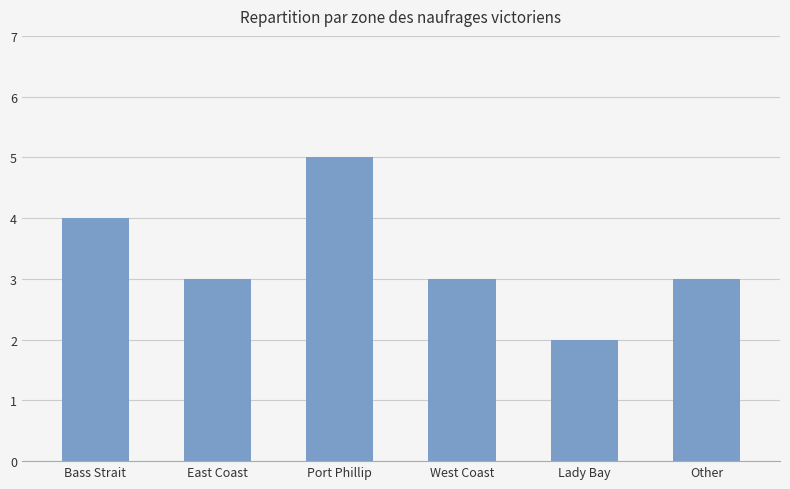

Does the chart contain any negative values?

No